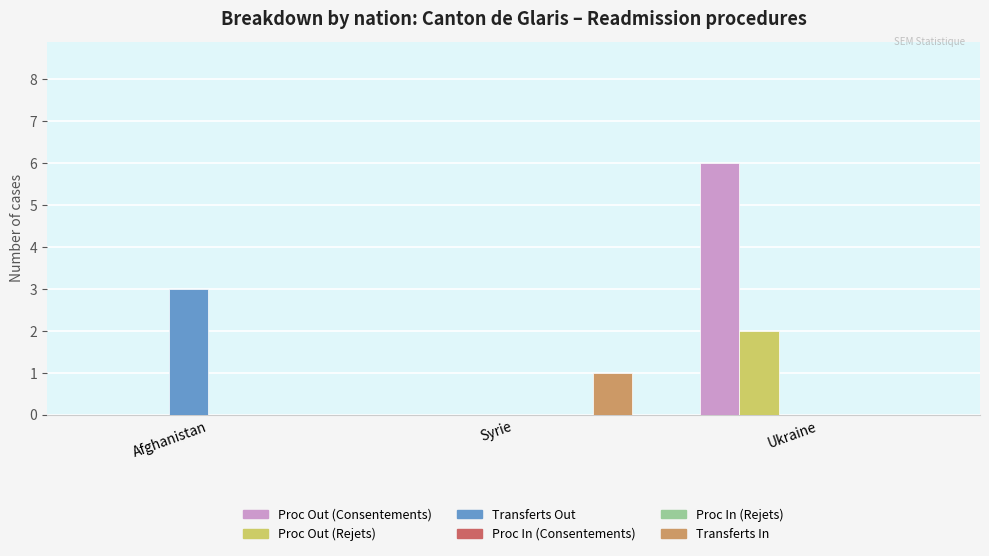

Reading left to right, transcribe all the data shown in this chart.

Proc Out (Consentements): 0	0	6
Proc Out (Rejets): 0	0	2
Transferts Out: 3	0	0
Proc In (Consentements): 0	0	0
Proc In (Rejets): 0	0	0
Transferts In: 0	1	0